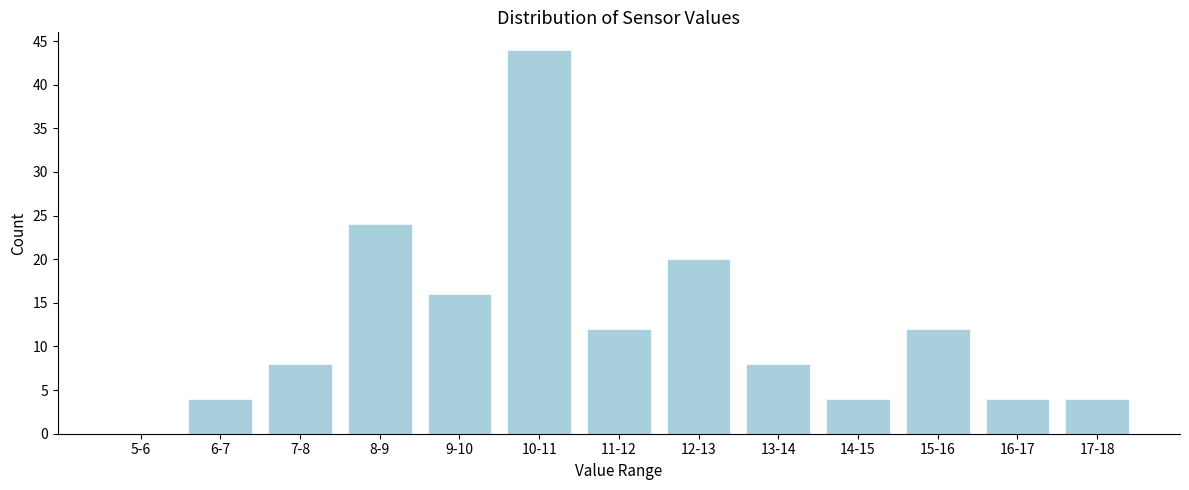

Reading left to right, what are all the values shown in this chart?

5-6=0	6-7=4	7-8=8	8-9=24	9-10=16	10-11=44	11-12=12	12-13=20	13-14=8	14-15=4	15-16=12	16-17=4	17-18=4